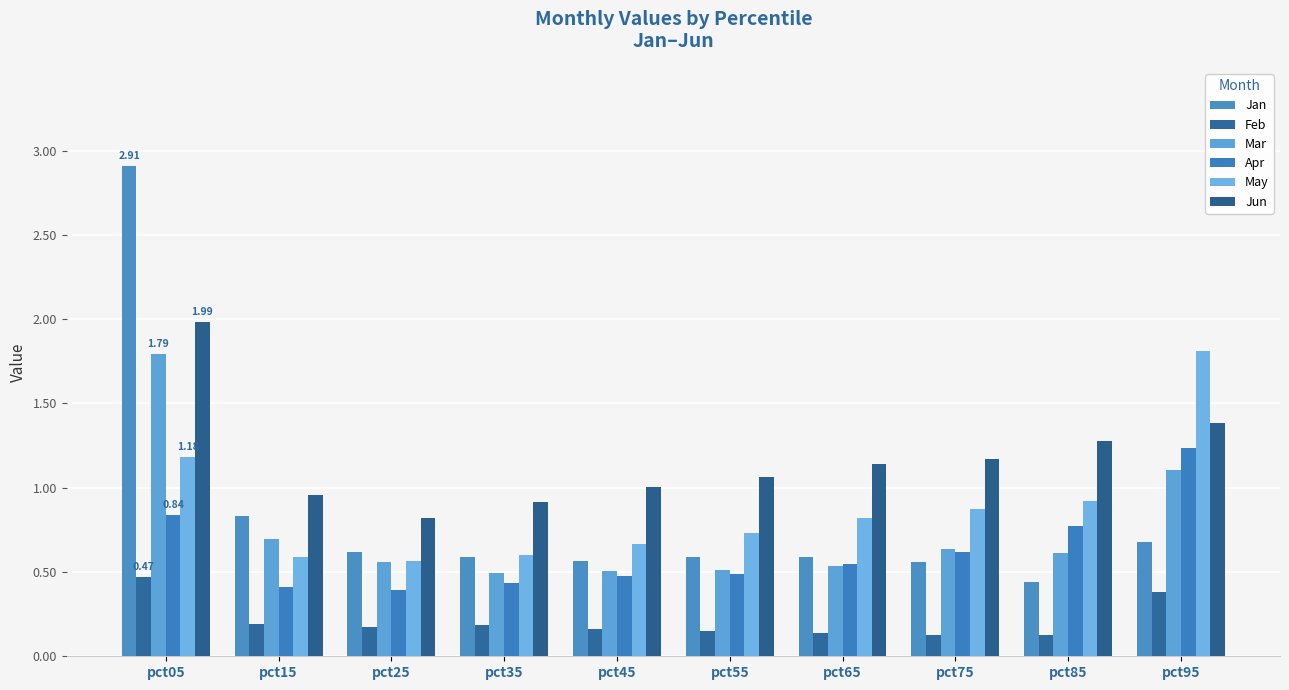

At which label is May closest to 1?

pct85